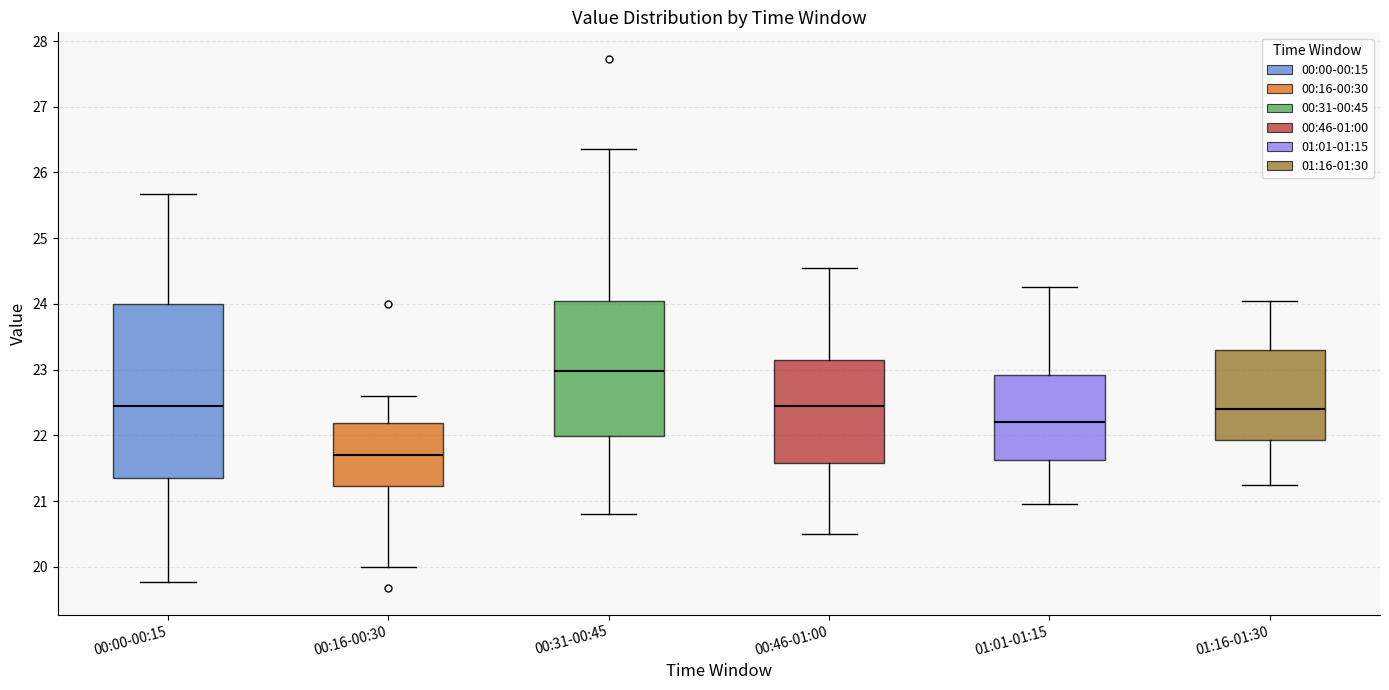

Which box's median line is the highest?

00:31-00:45